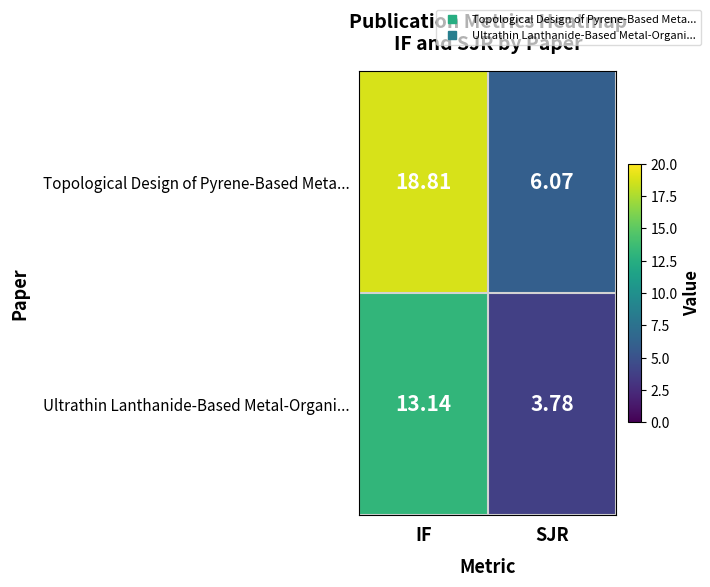

At which label is Ultrathin Lanthanide-Based Metal-Organi... closest to 8?

SJR